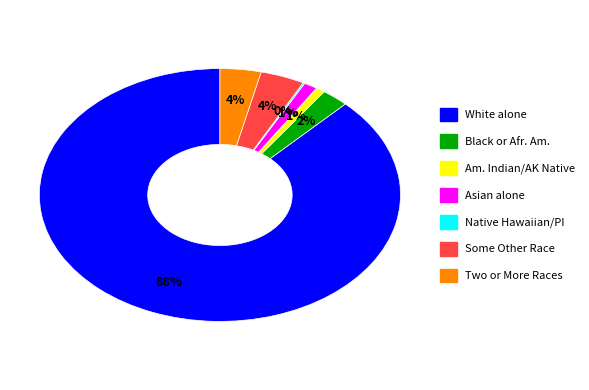

Is there any slice that represents more than half of the pie?

Yes